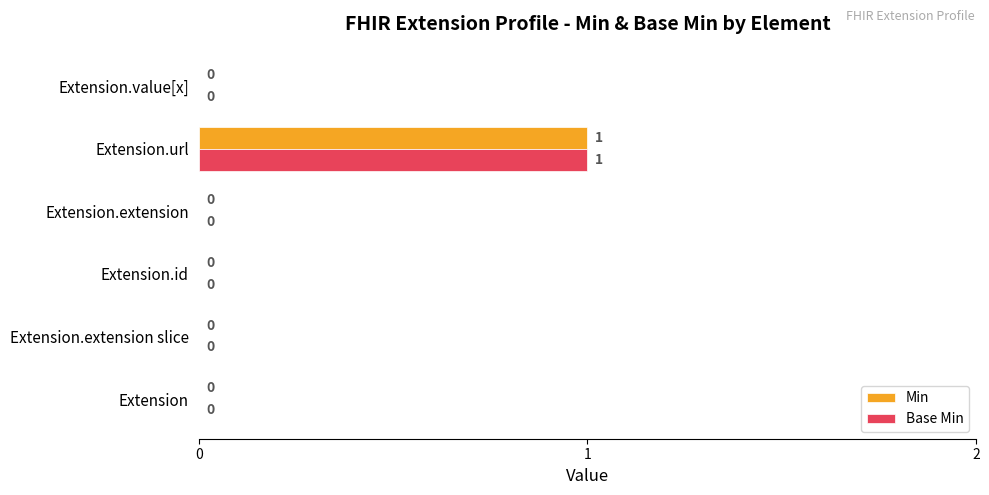

What is the maximum value for Base Min?

1